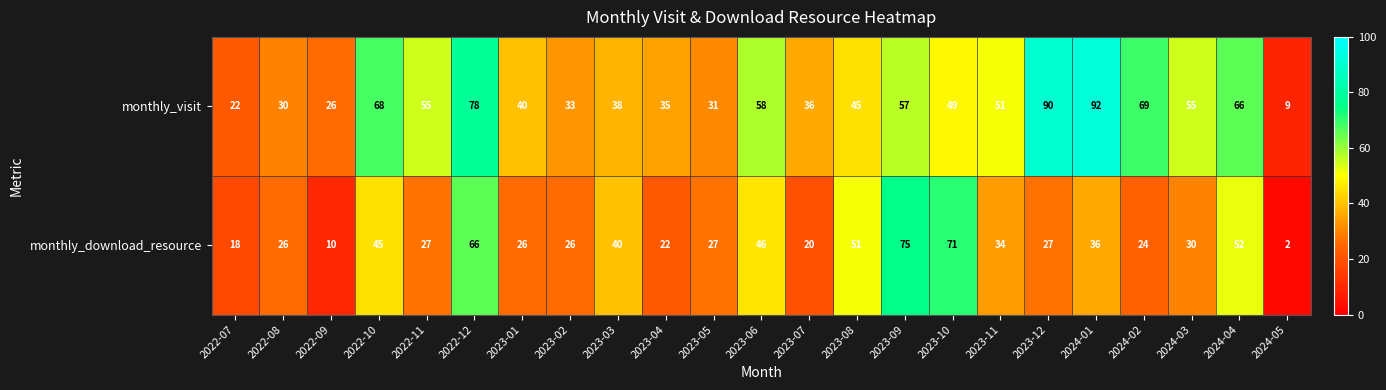

What is the average value of the monthly_download_resource series?

35